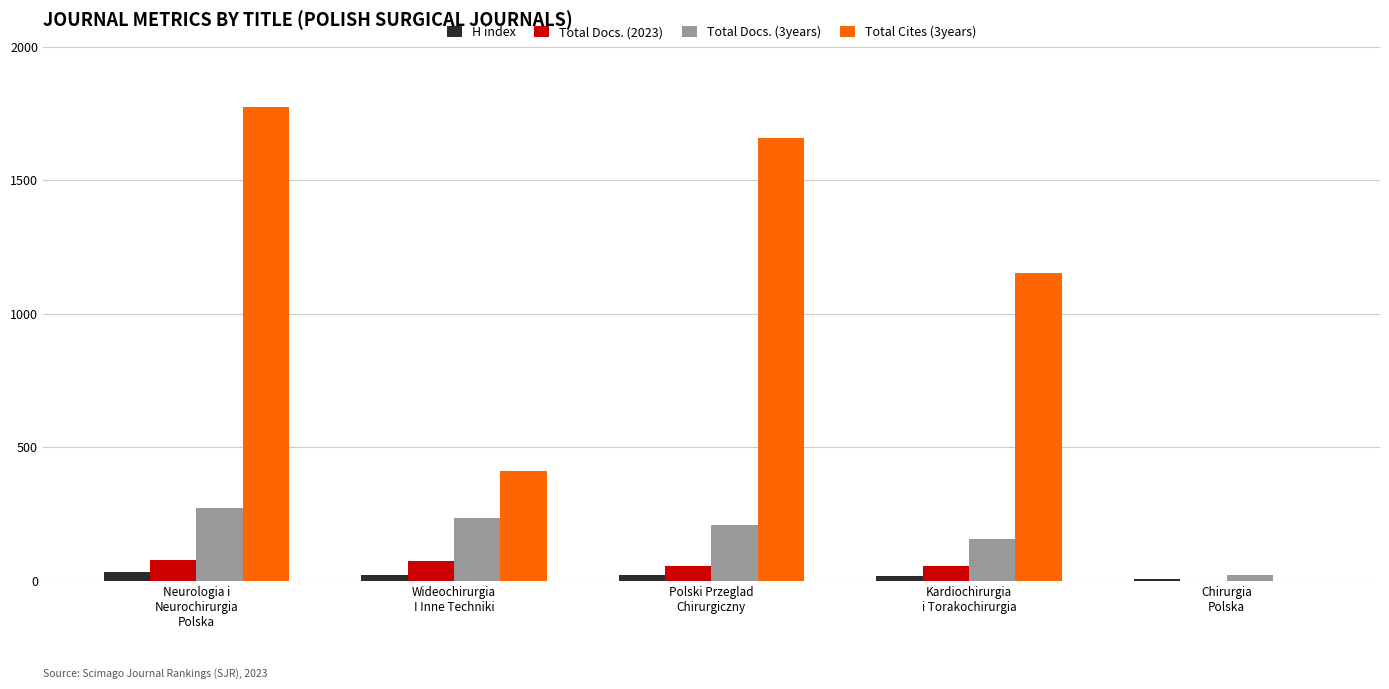

What is the highest value of the Total Docs. (2023) series?

76